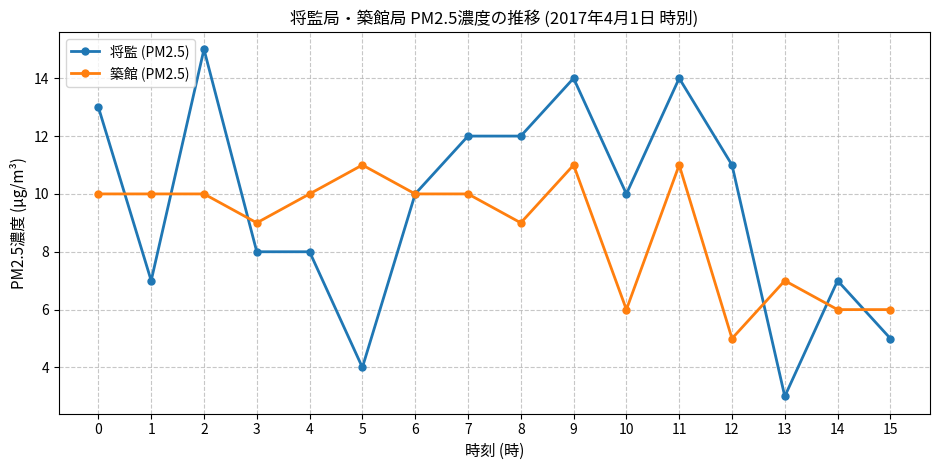

Reading left to right, extract all data points from this chart.

将監 (PM2.5): 0=13	1=7	2=15	3=8	4=8	5=4	6=10	7=12	8=12	9=14	10=10	11=14	12=11	13=3	14=7	15=5
築館 (PM2.5): 0=10	1=10	2=10	3=9	4=10	5=11	6=10	7=10	8=9	9=11	10=6	11=11	12=5	13=7	14=6	15=6